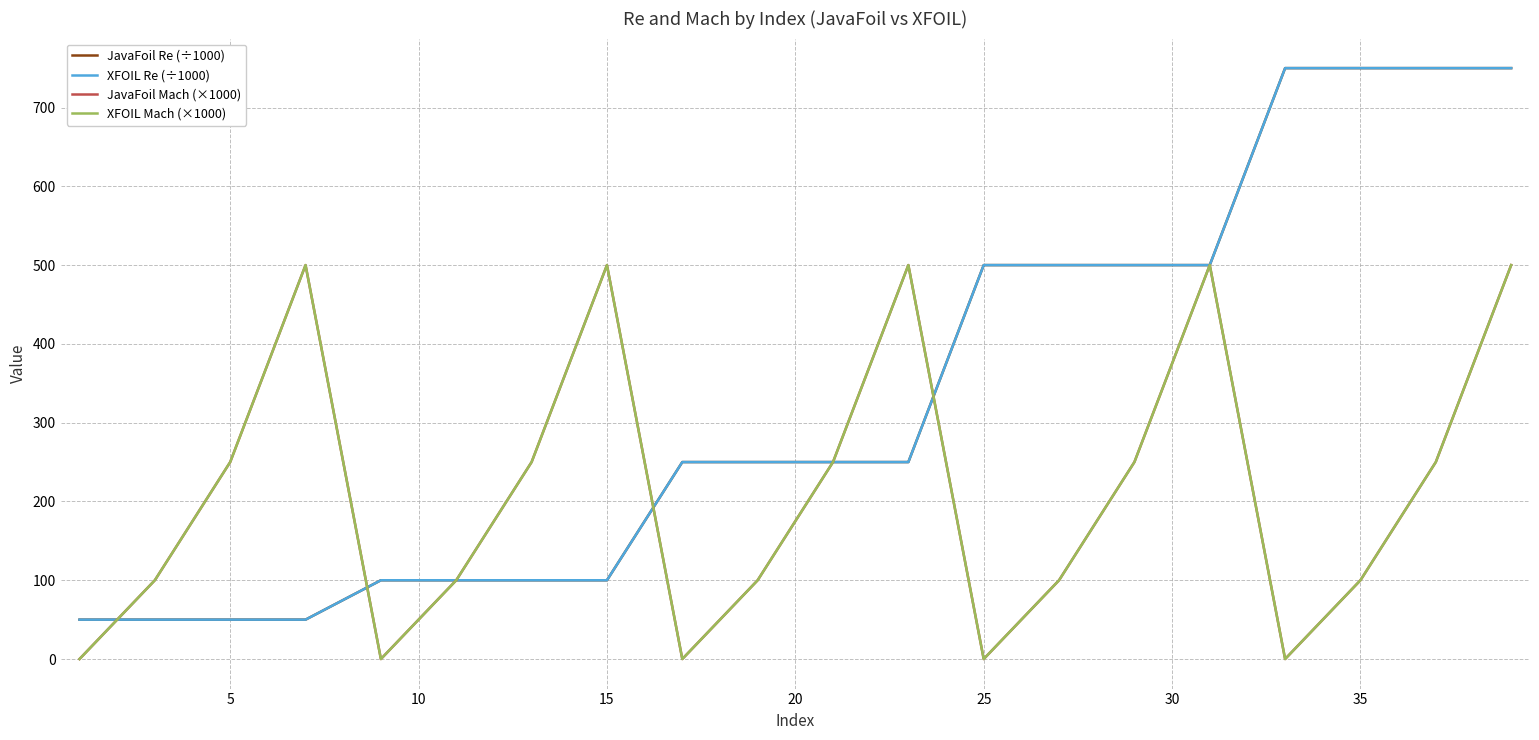

Count the XFOIL Mach (×1000) values in the range 100 to 500.

15